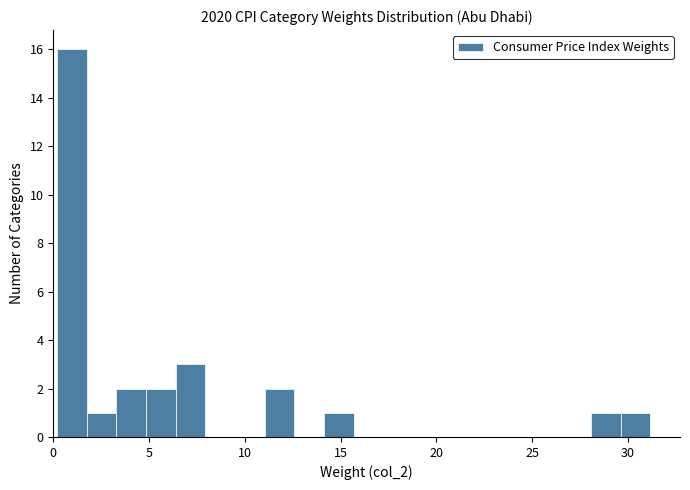

Around what value on the x-axis is the tallest bar? Give the approximate position of its centre, as read against the axis.

1.0